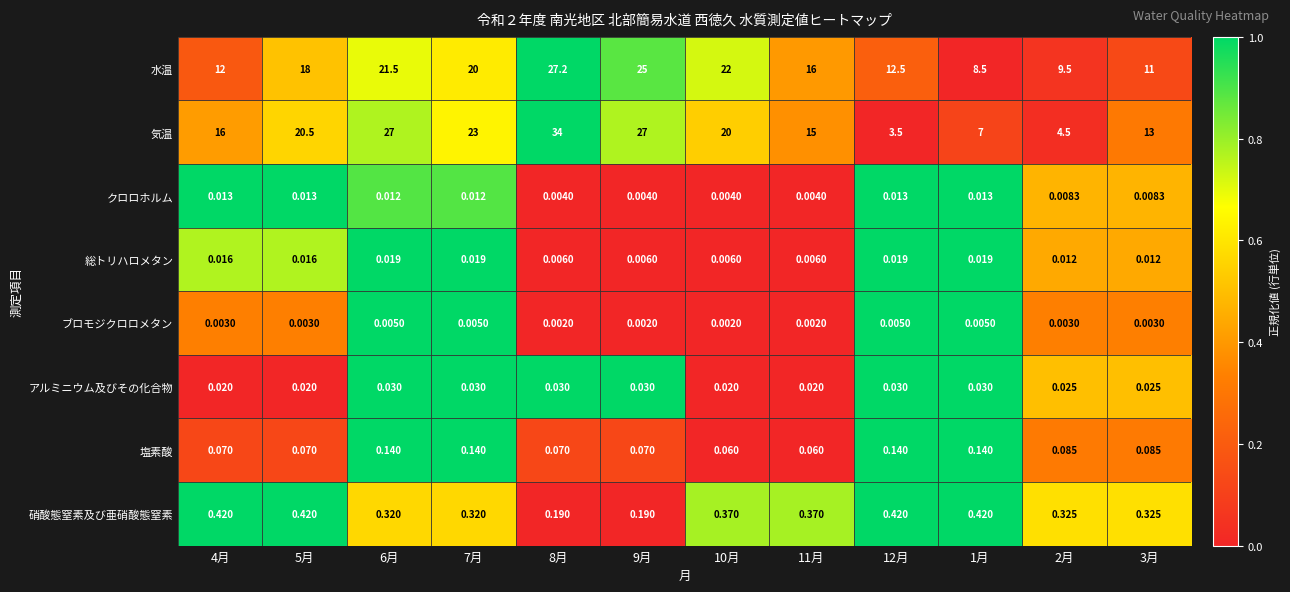

What is the total value across all series at 11月?

31.5